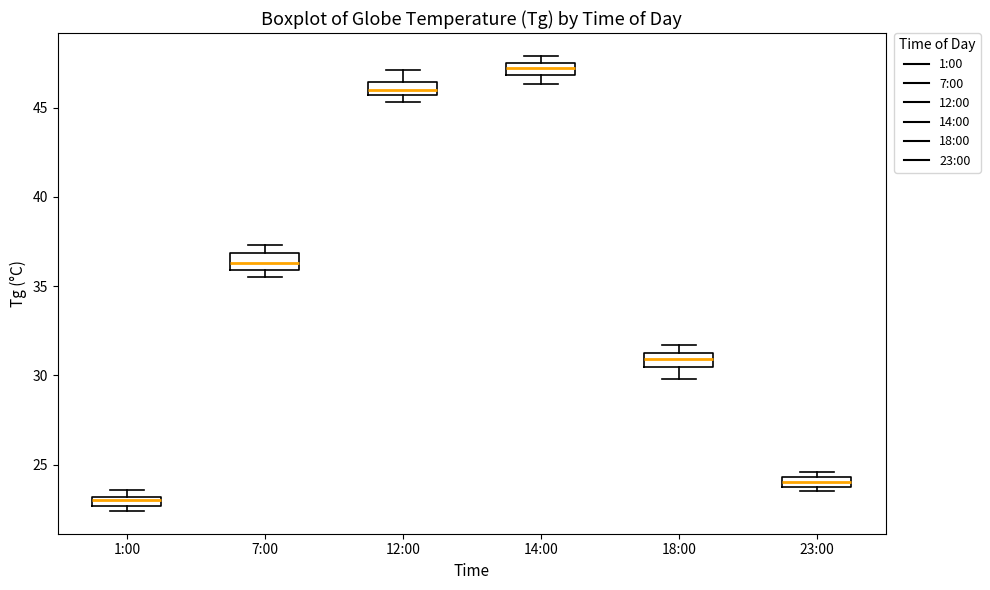

Which box has the lowest median line?

1:00